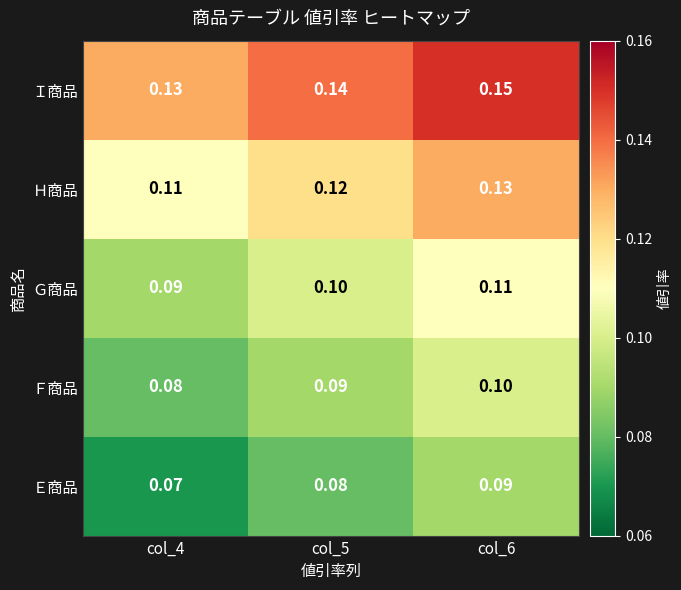

What is the spread (max minus min) of values at col_4?

0.1